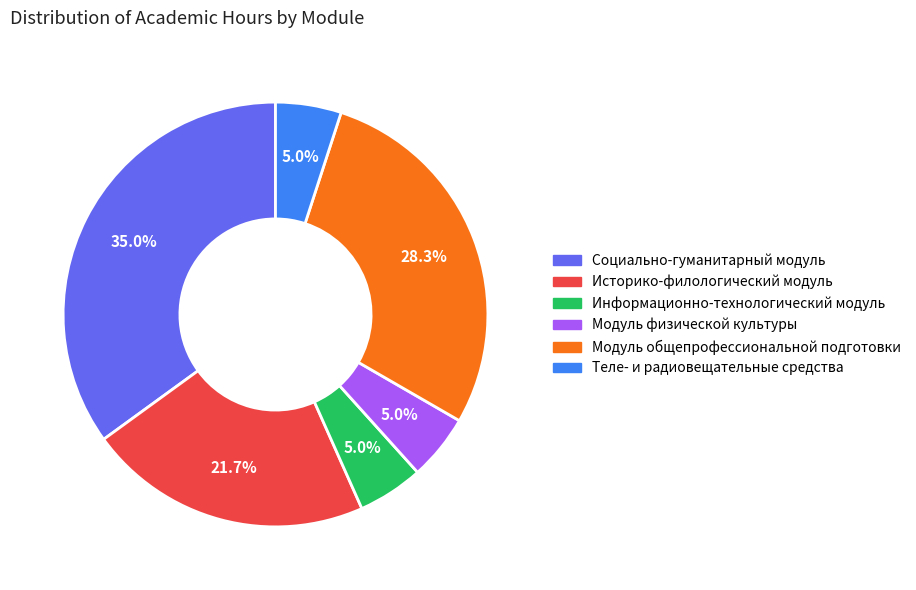

What is the ratio of the value at Модуль физической культуры to the value at Теле- и радиовещательные средства?

1.0